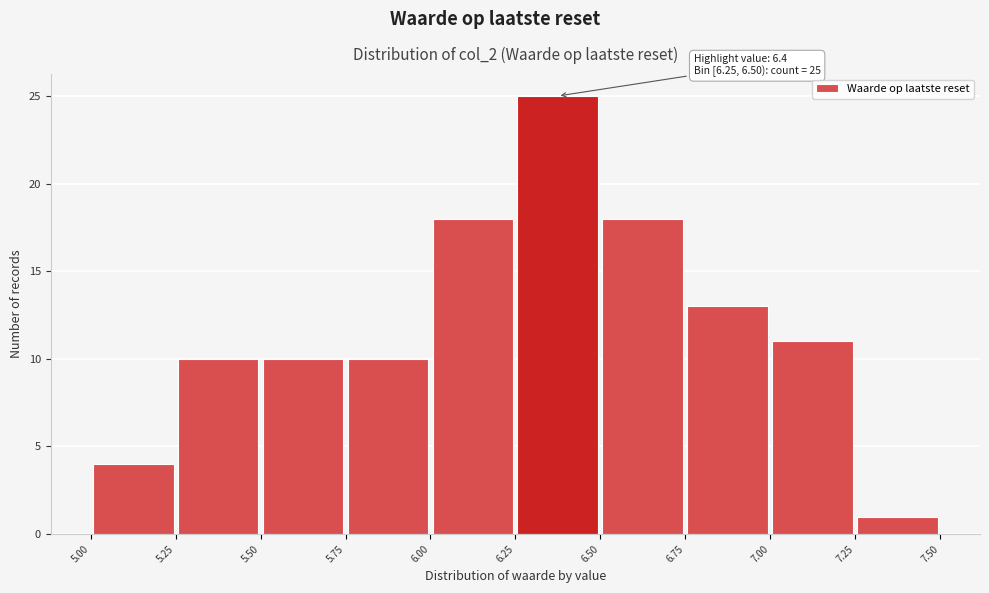

Over which range of the x-axis is the bar tallest?

6.25 to 6.50